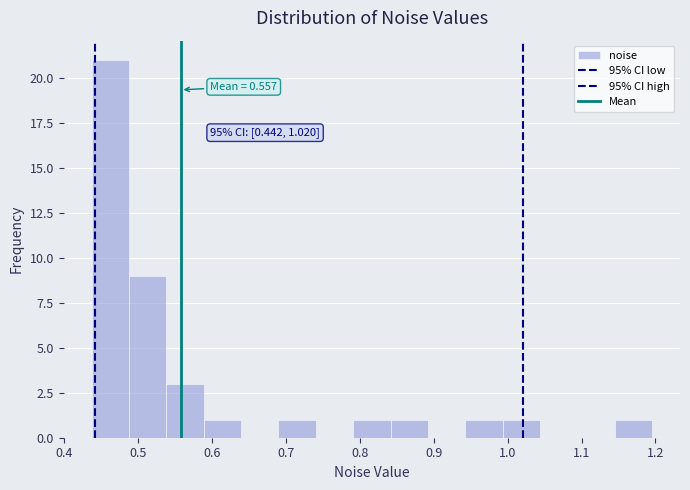

Which range on the x-axis has the tallest bar?

0.44 to 0.49